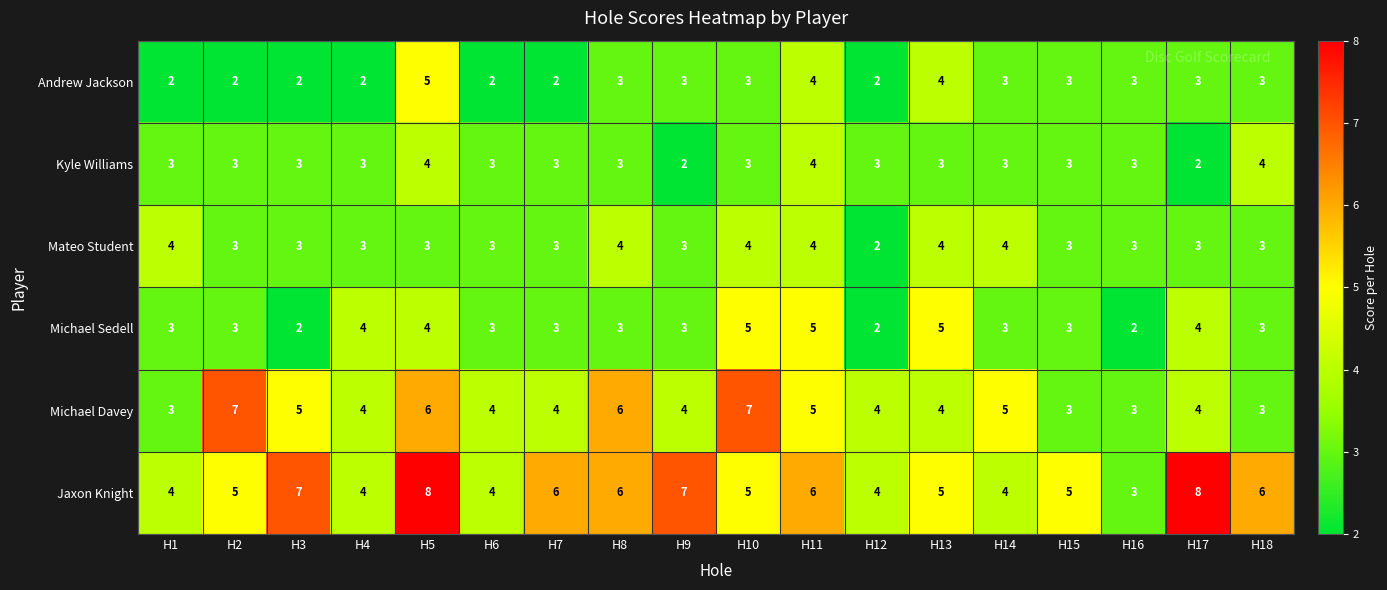

Which series has the largest total across all categories?

Jaxon Knight